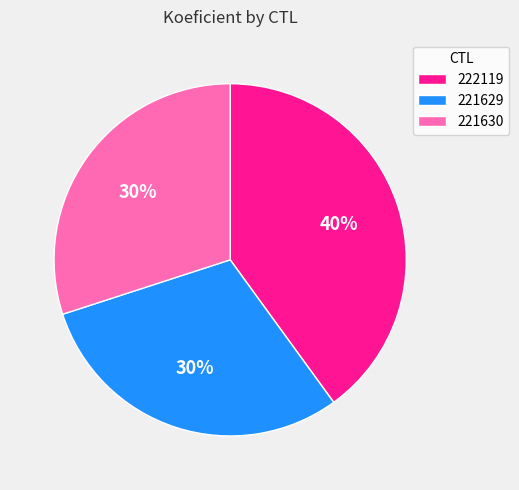

Between 222119 and 221630, which is larger?

222119